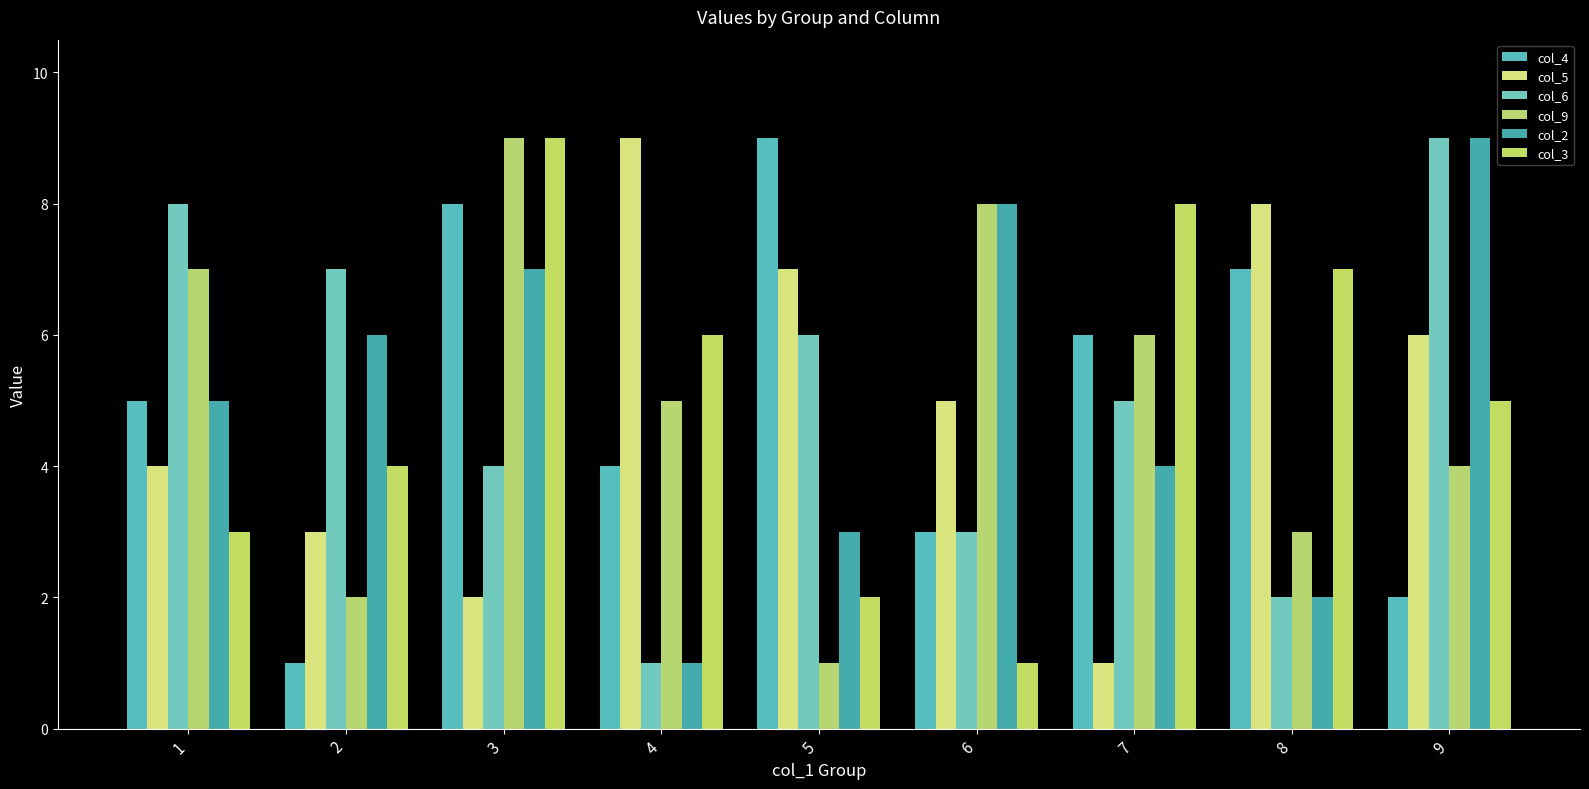

At which label is col_2 closest to 5?

1